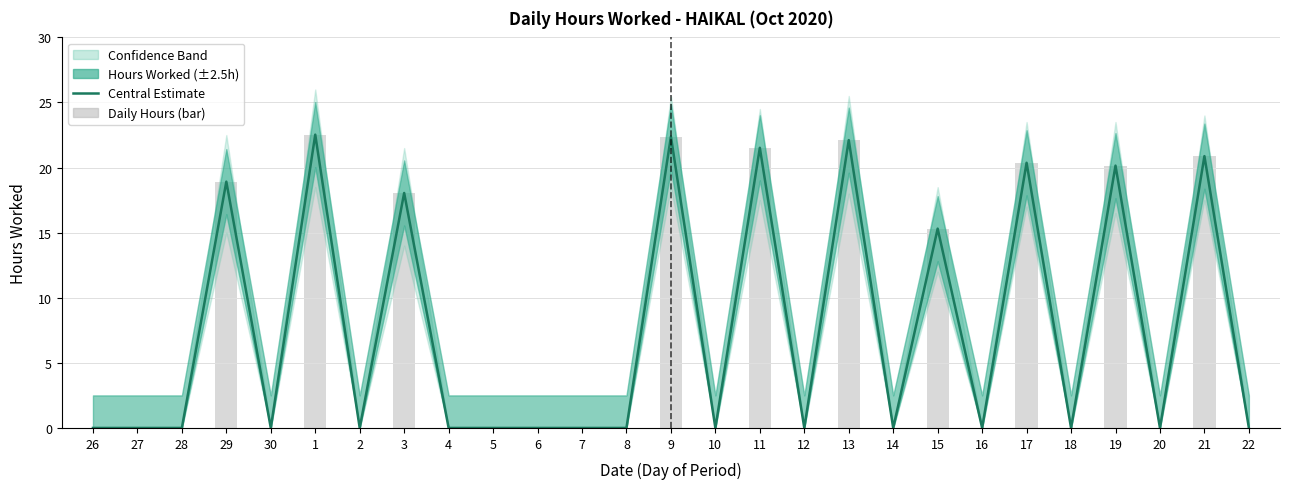

How many data points does each series have?

27